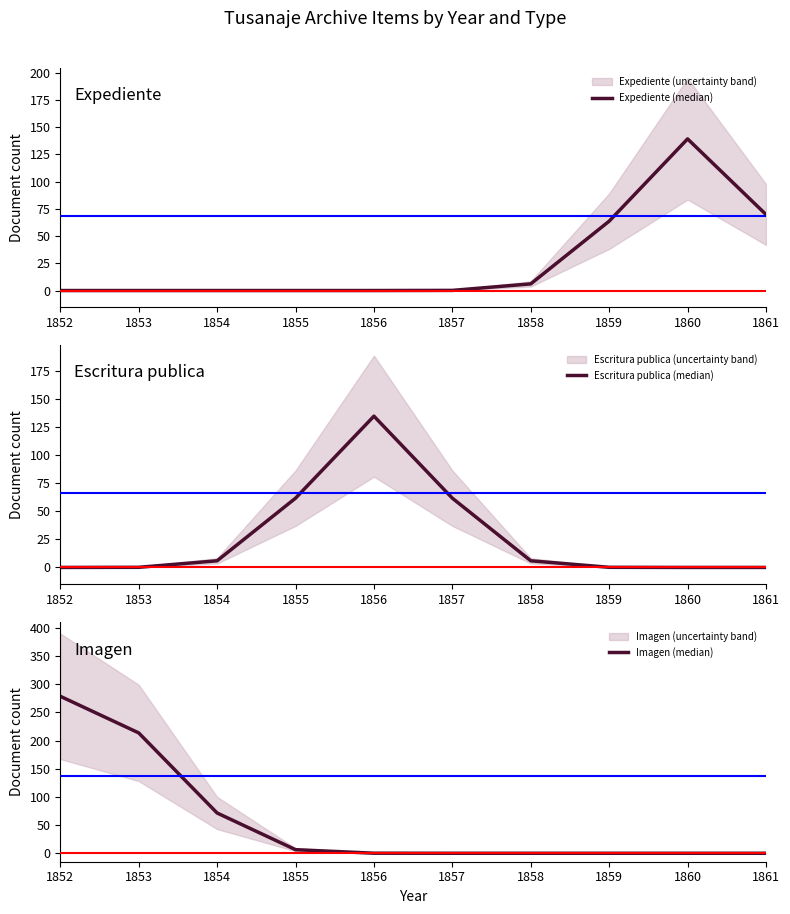

How many lines are shown in the chart?

3